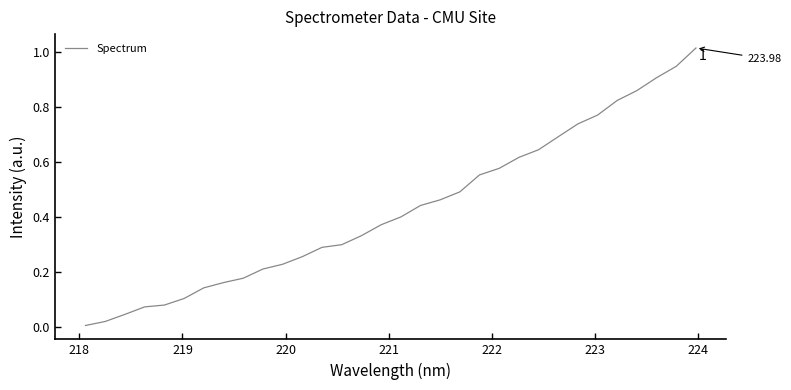

How many lines are shown in the chart?

1